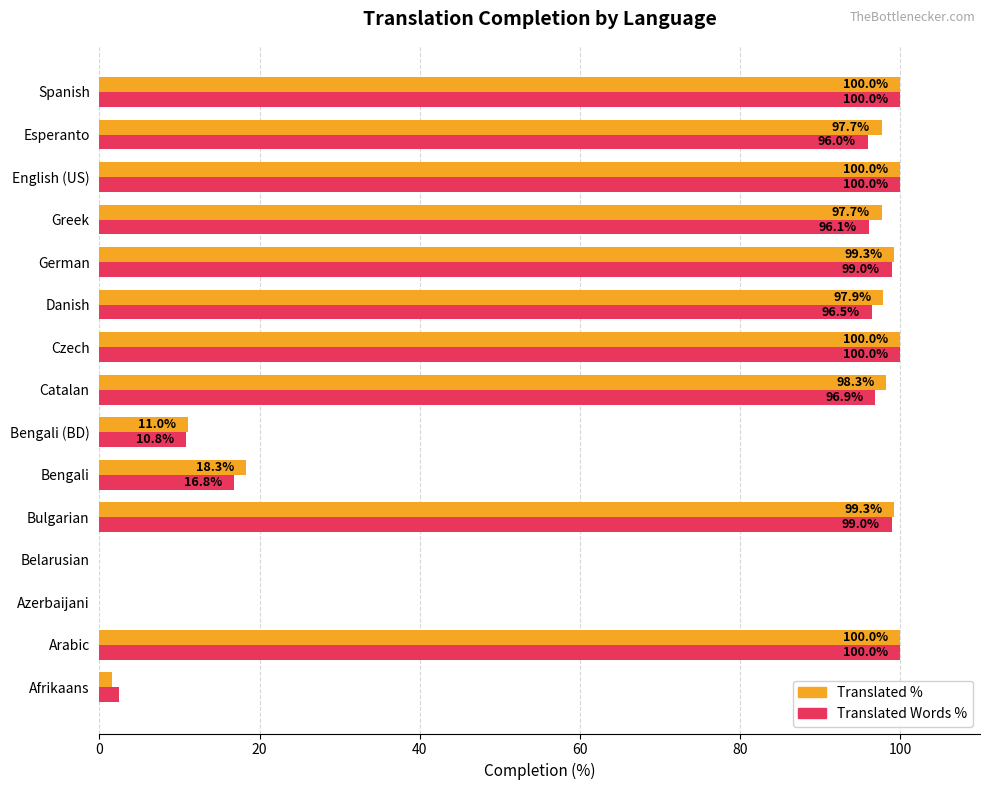

What is the greatest value displayed?

100.0